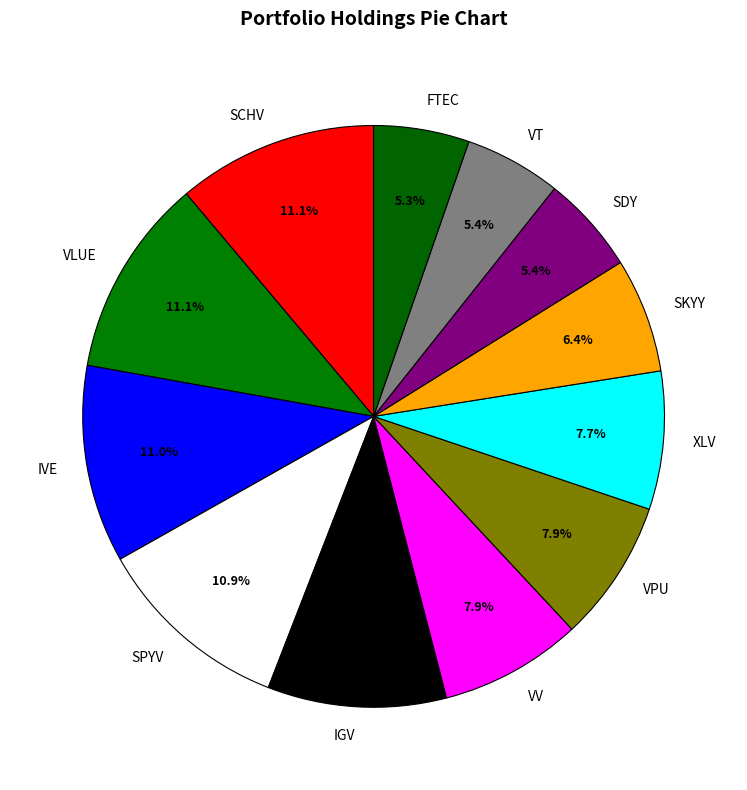

To the nearest percent, what is the average slice percentage?

8%